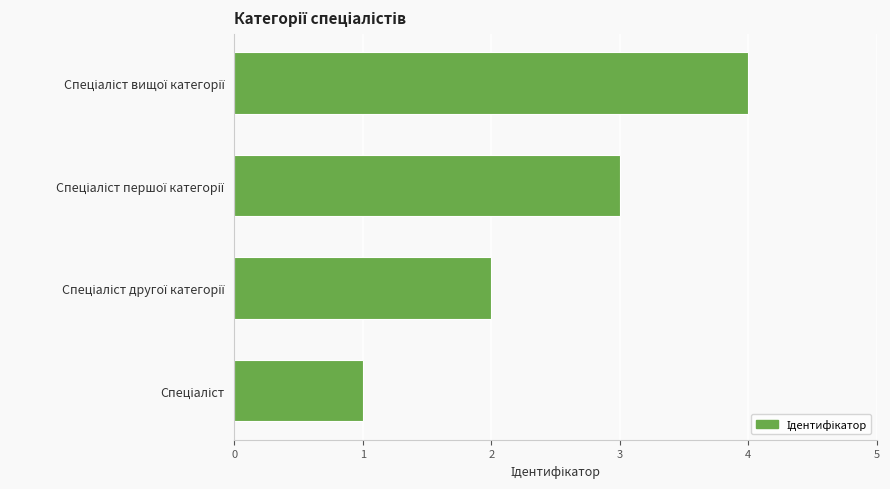

What is the sum of all values?

10